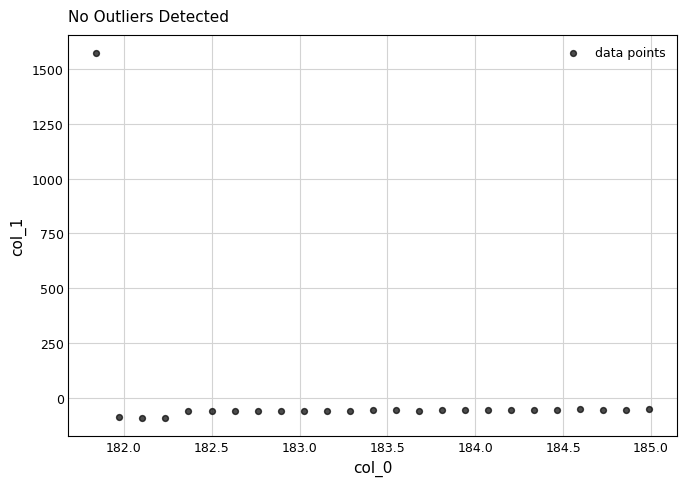

What is the range of X values (max minus min)?

3.1